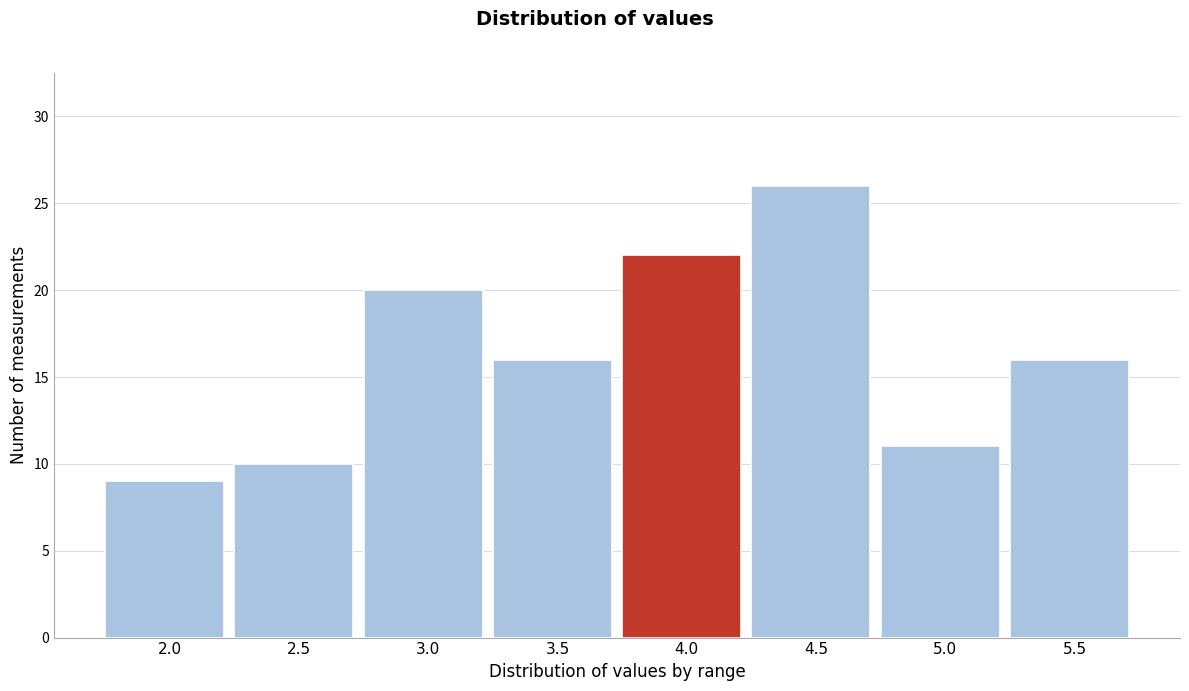

Reading right to left, transcribe all the data shown in this chart.

16	11	26	22	16	20	10	9